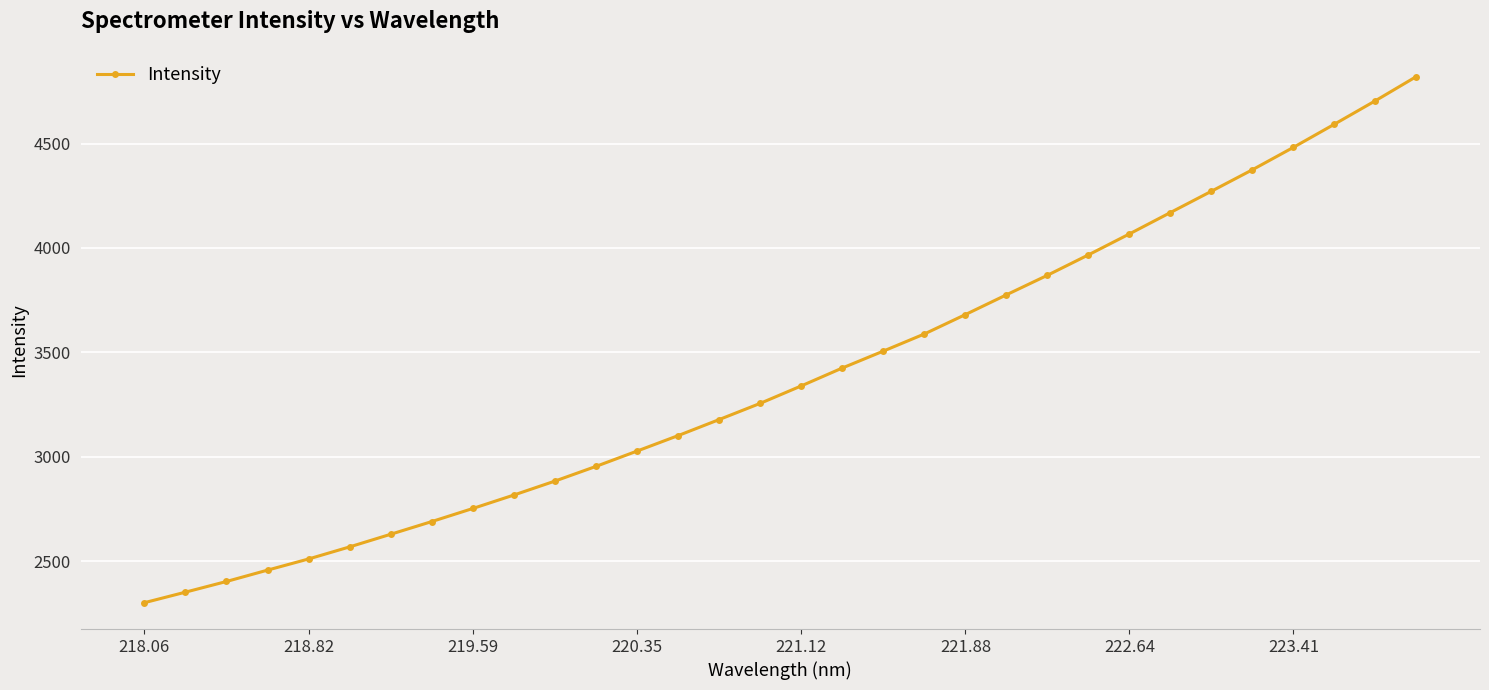

What is the greatest value displayed?

4821.2